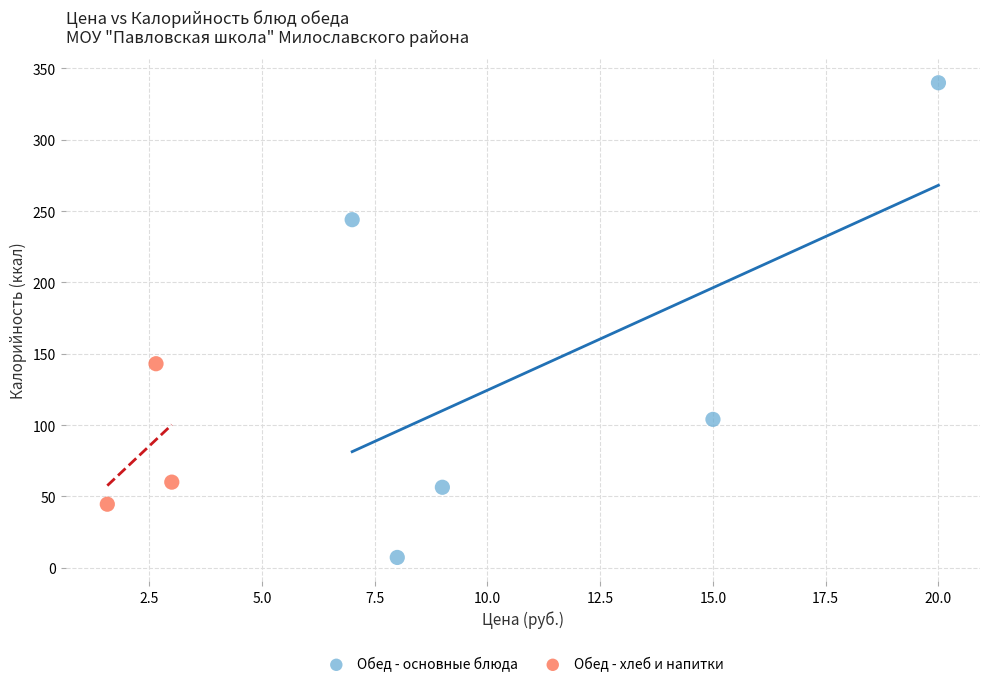

Which series contains the highest Y value?

Обед - основные блюда